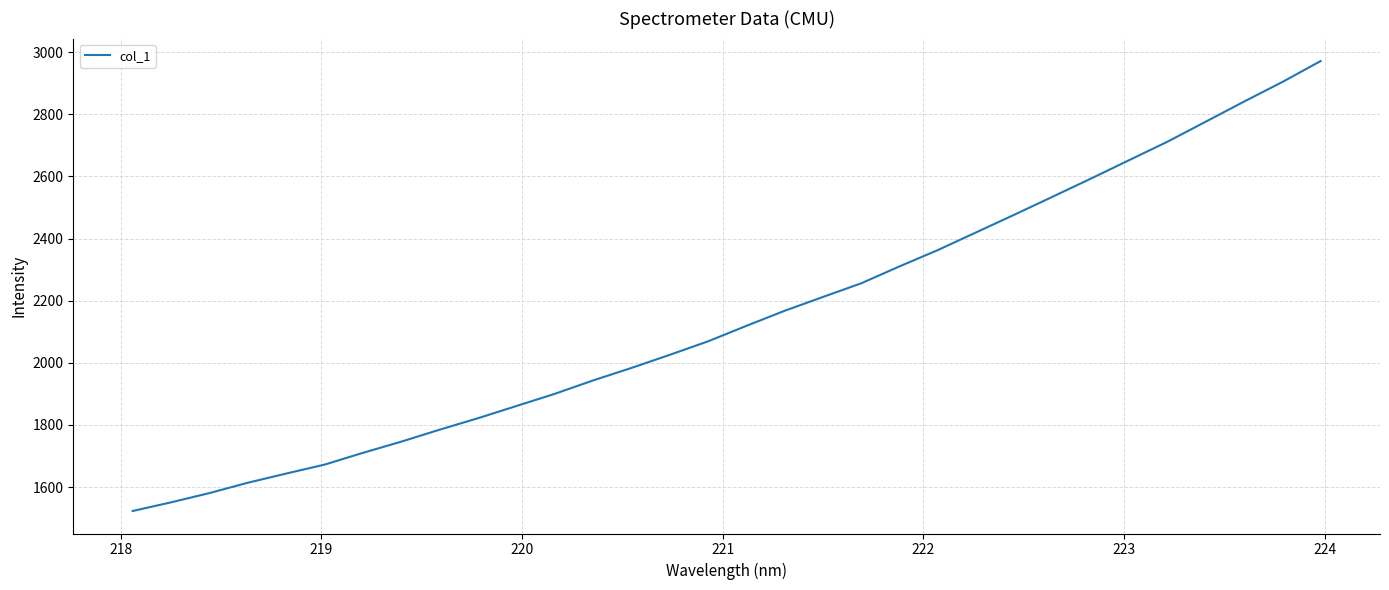

What is the maximum value shown in the chart?

2970.9